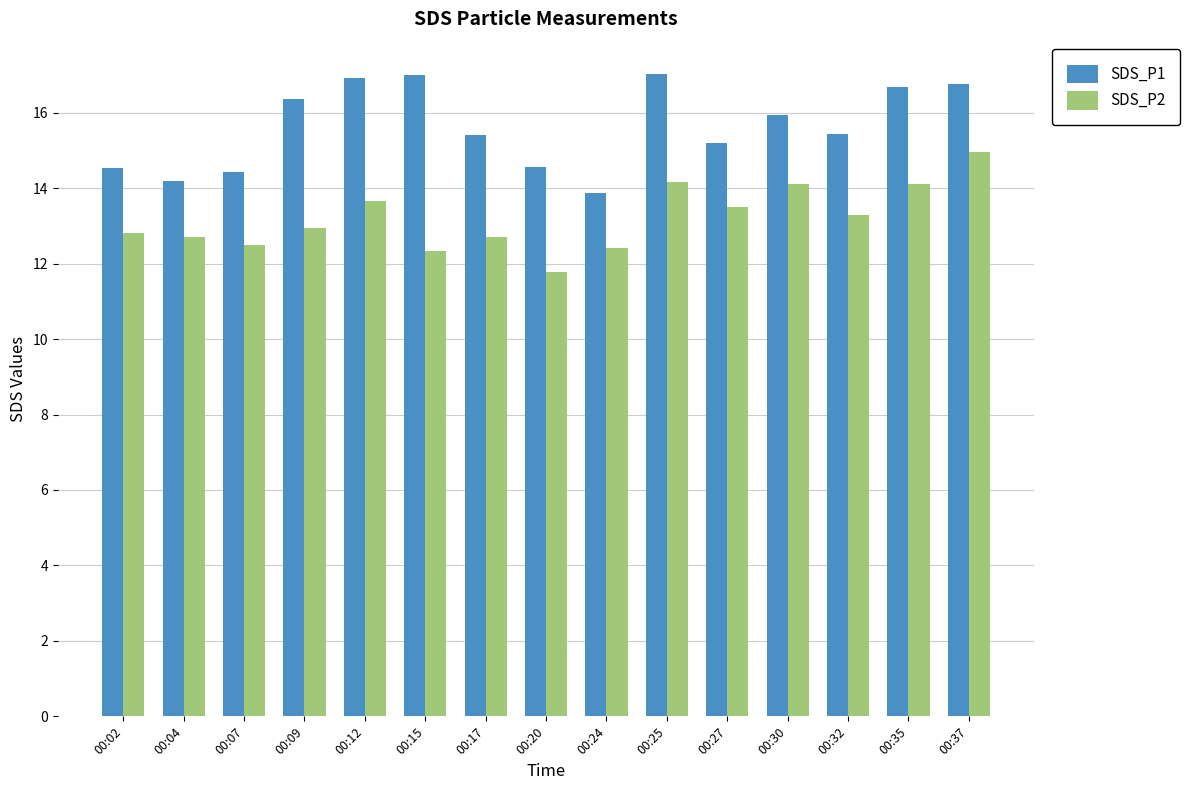

What is the value of the SDS_P2 bar at the 4th from the left?

12.9